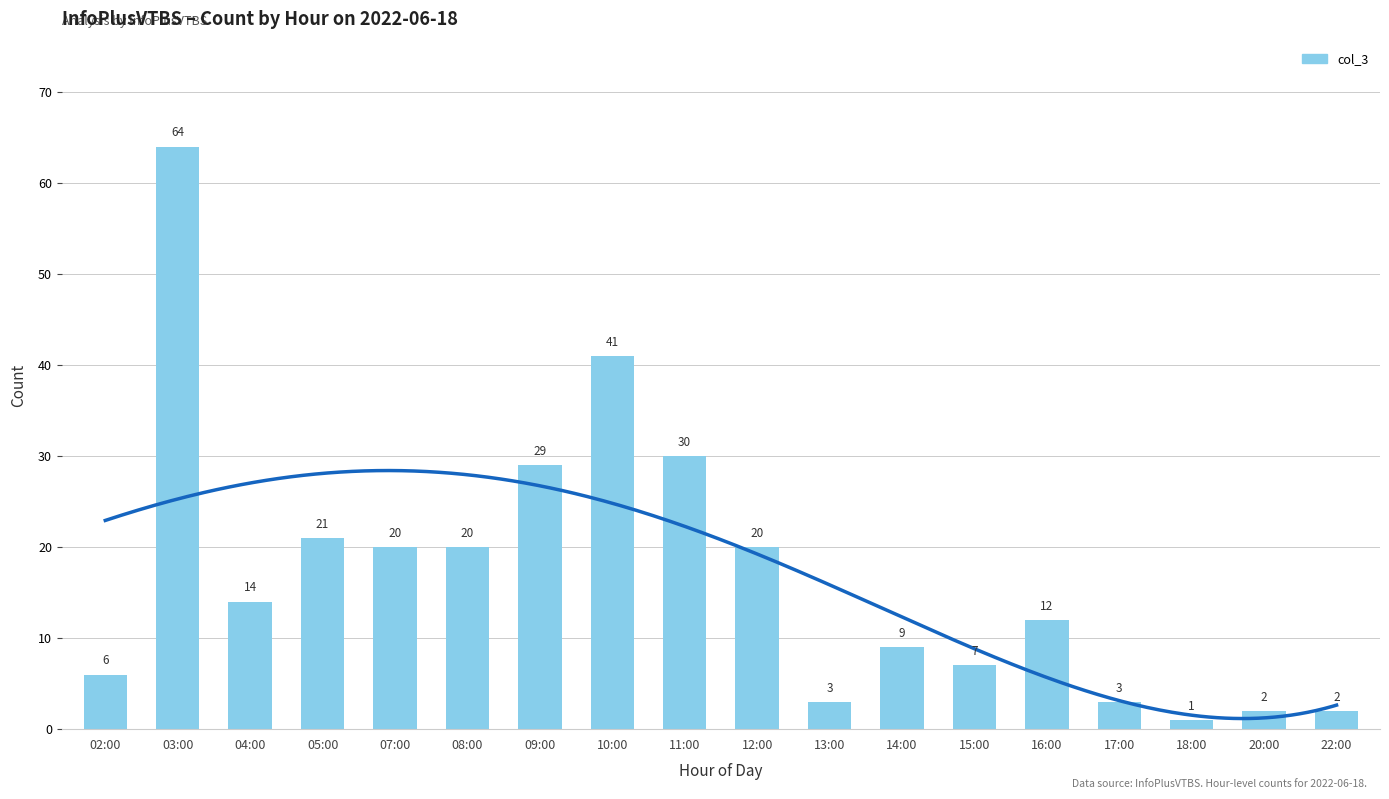

Reading left to right, extract all data points from this chart.

02:00=6	03:00=64	04:00=14	05:00=21	07:00=20	08:00=20	09:00=29	10:00=41	11:00=30	12:00=20	13:00=3	14:00=9	15:00=7	16:00=12	17:00=3	18:00=1	20:00=2	22:00=2